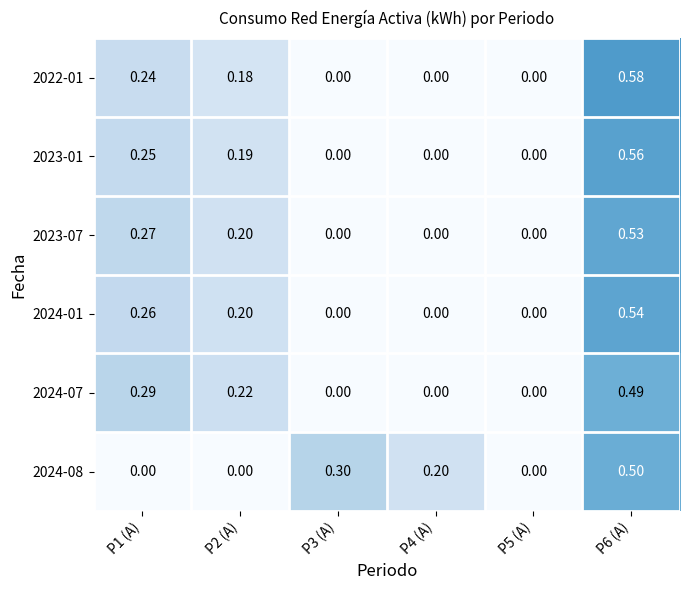

Is the value of 2024-07 at P6 (A) greater than the value of 2023-07 at P4 (A)?

Yes